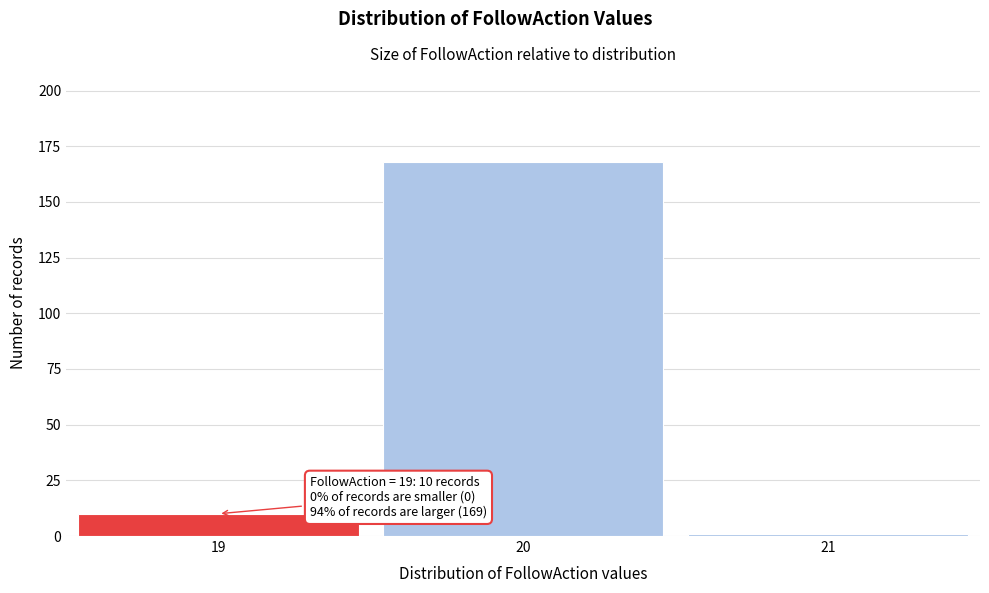

Over which range of the x-axis is the bar tallest?

19.5 to 20.5